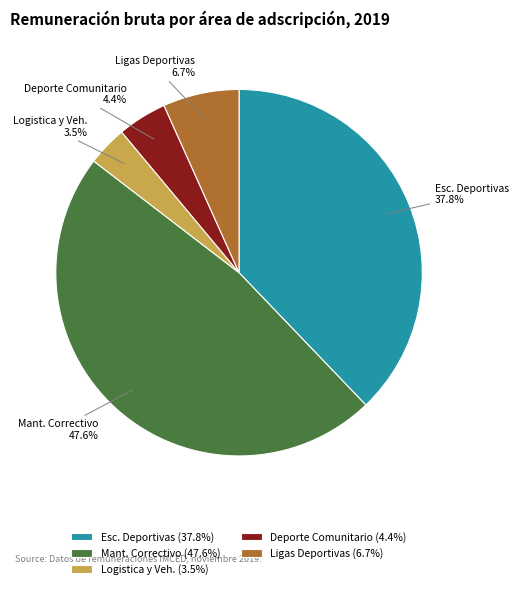

Is there a majority slice in this chart?

No